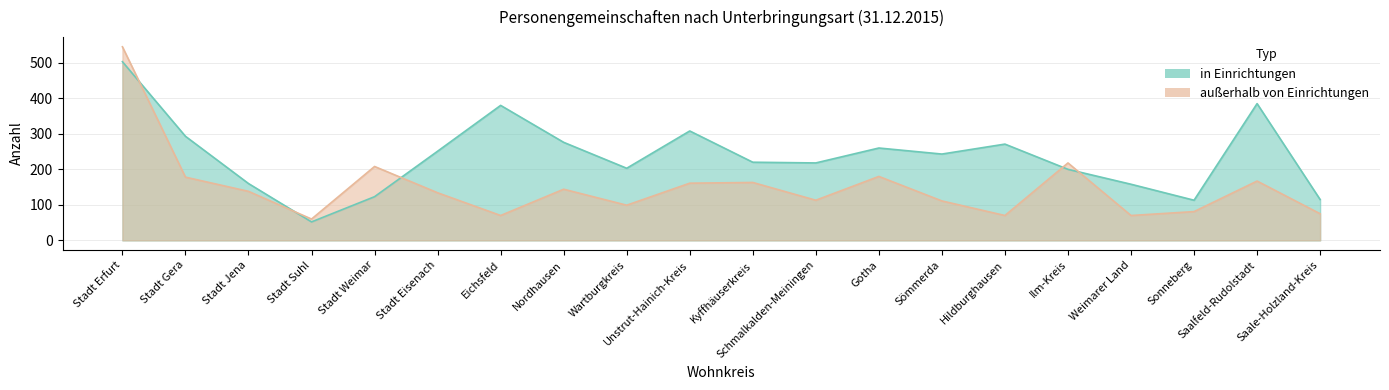

Where does the außerhalb von Einrichtungen series first go above 138?

Stadt Erfurt